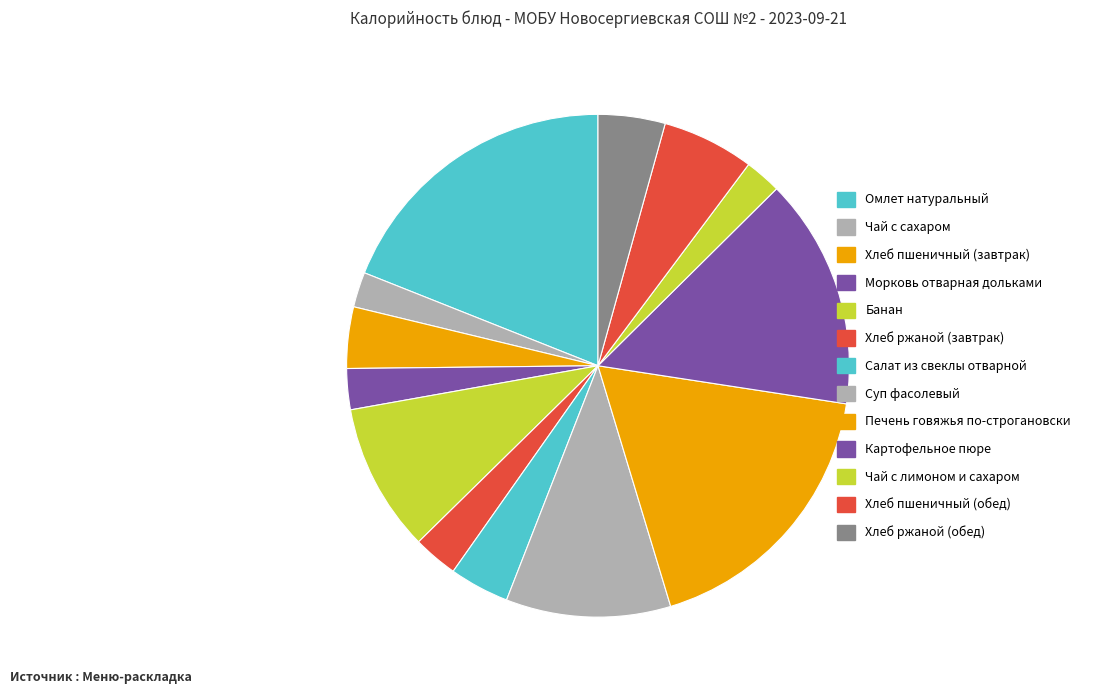

Does Хлеб пшеничный (завтрак) account for over 50% of the chart?

No